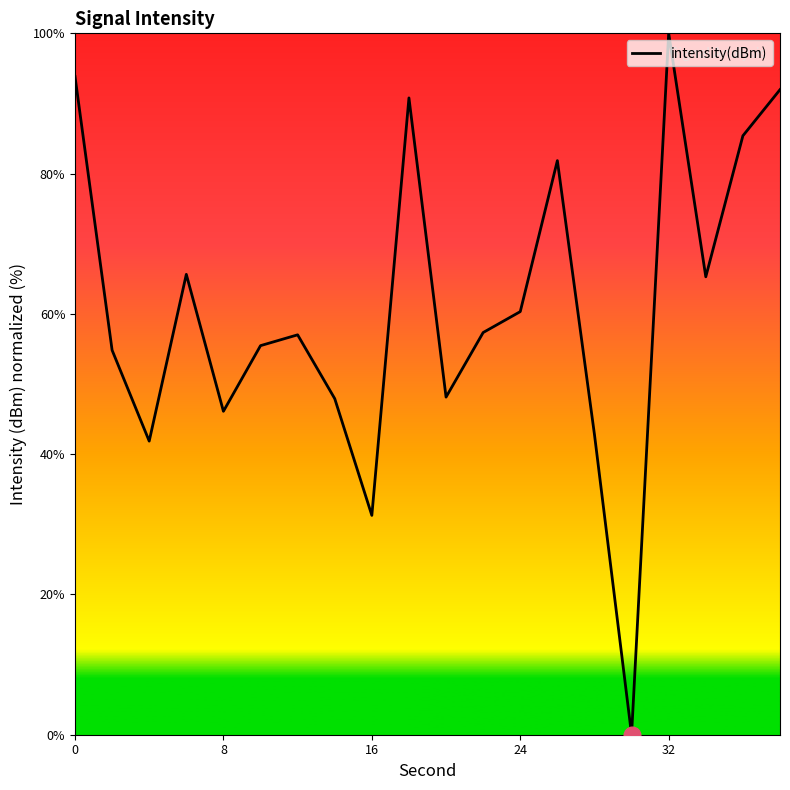

How many series are shown in this chart?

1